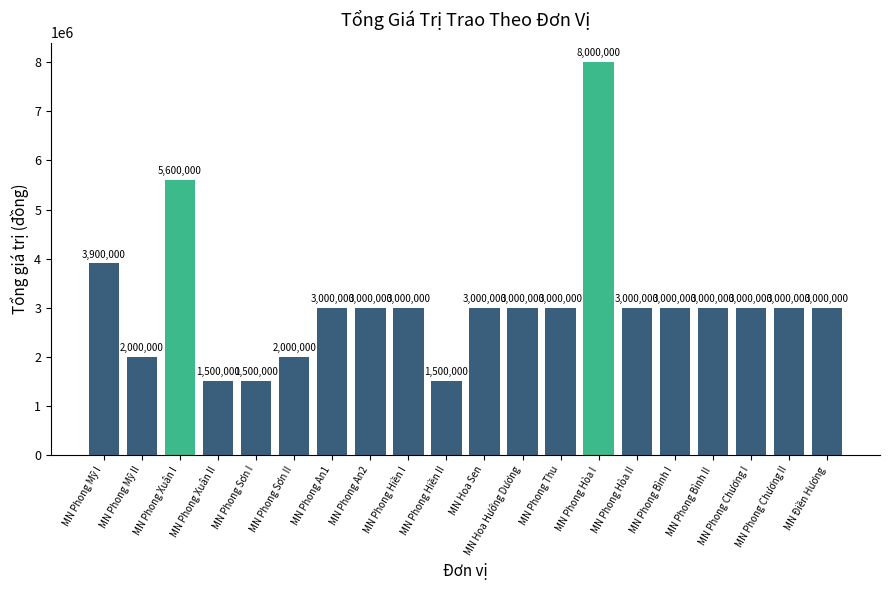

How many categories are shown in the chart?

20